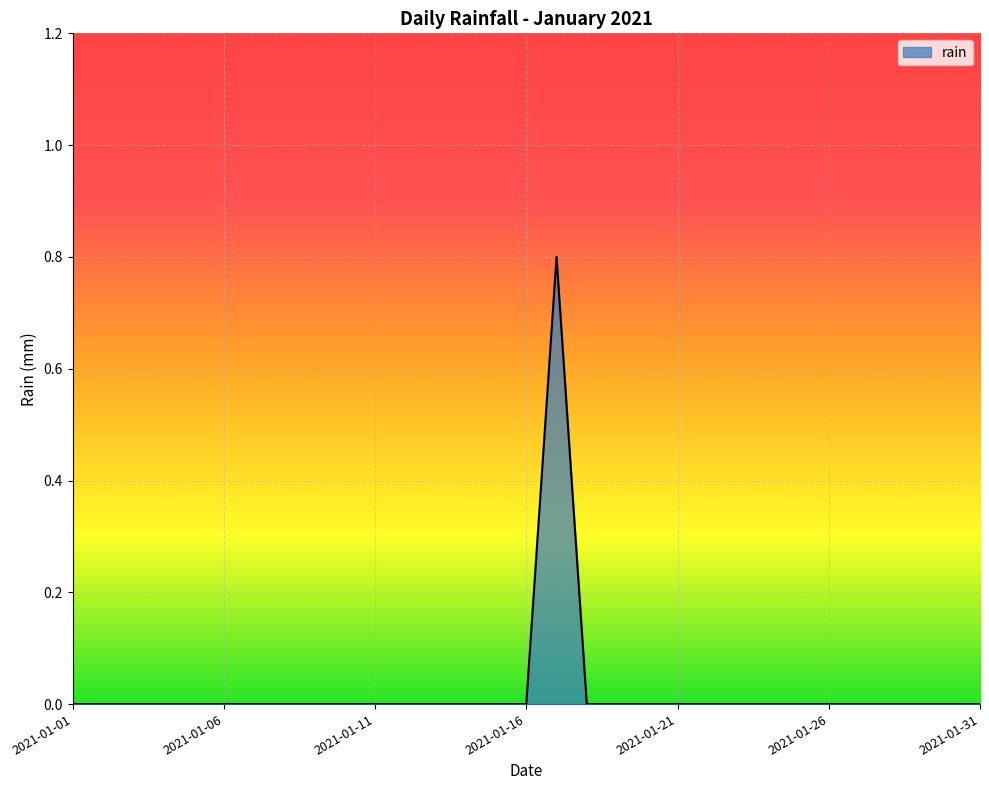

What is the greatest value displayed?

0.8